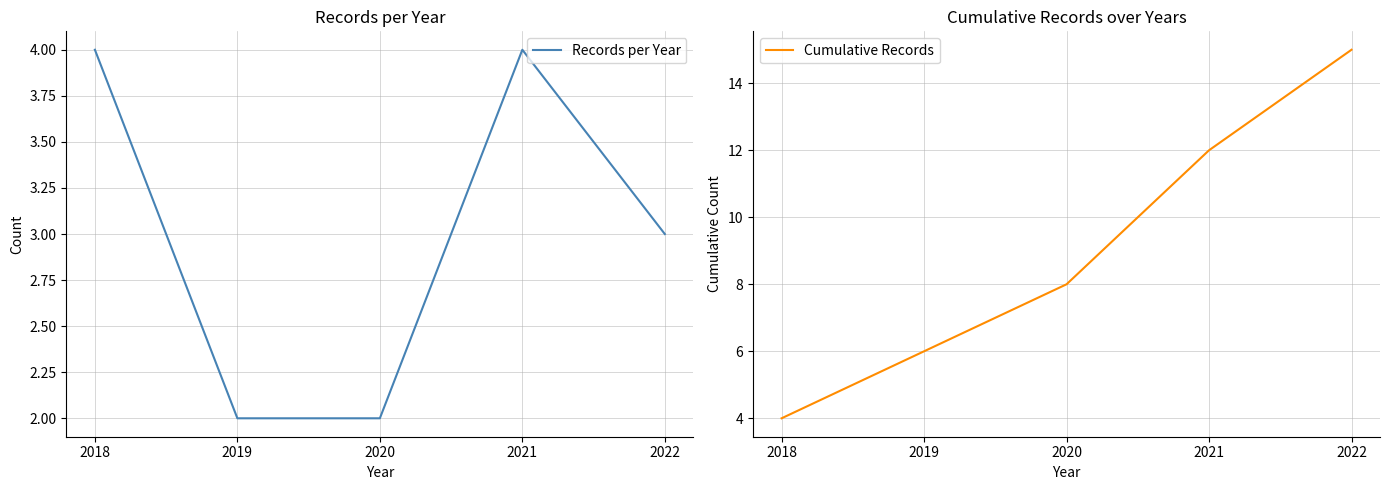

Reading left to right, extract all data points from this chart.

Records per Year: 4	2	2	4	3
Cumulative Records: 4	6	8	12	15